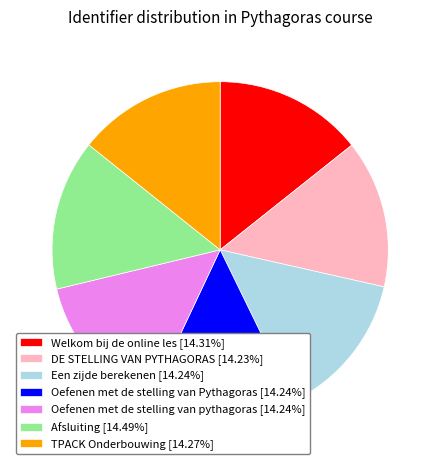

How many segments does this pie chart have?

7